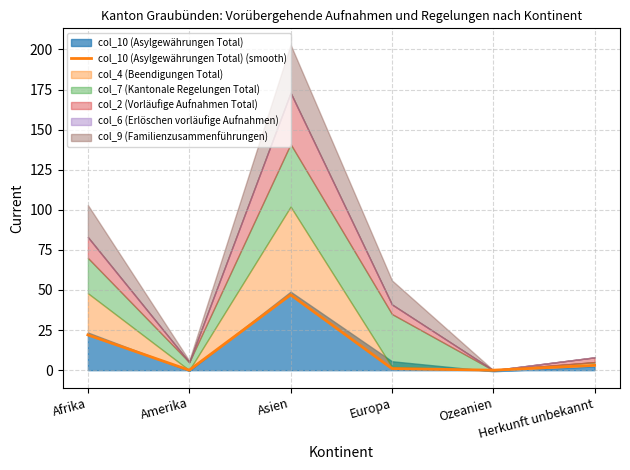

True or false: the data shows 14 at Afrika.

False